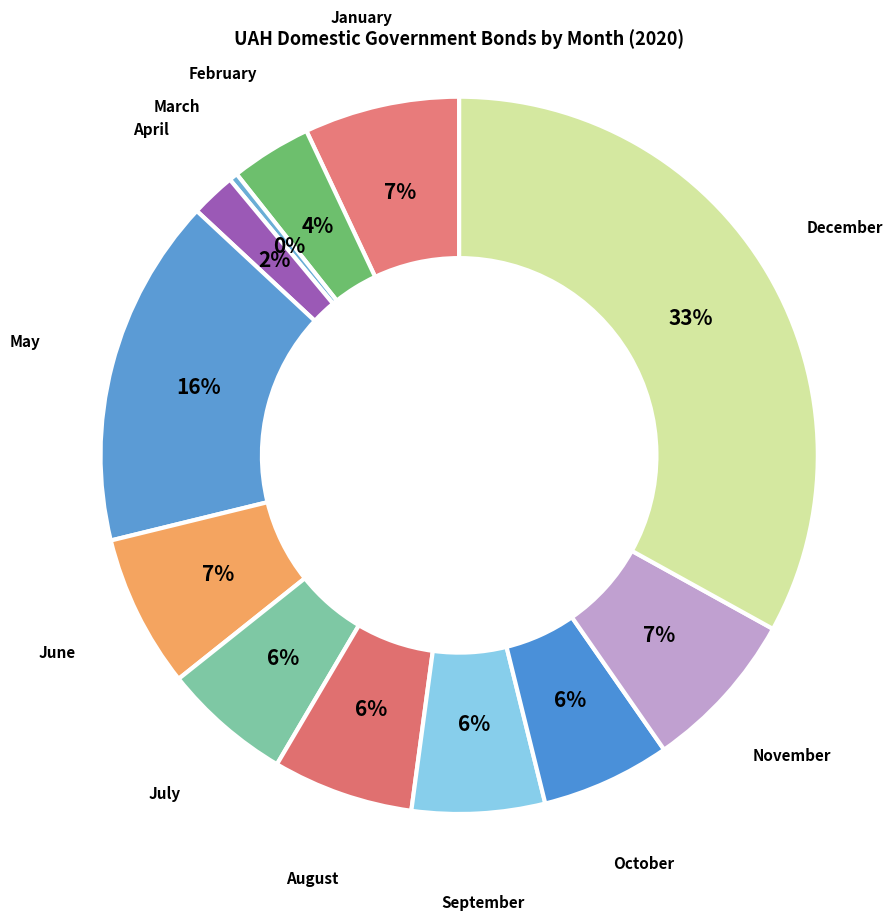

Approximately how many times larger is the value at May compared to October?

2.7